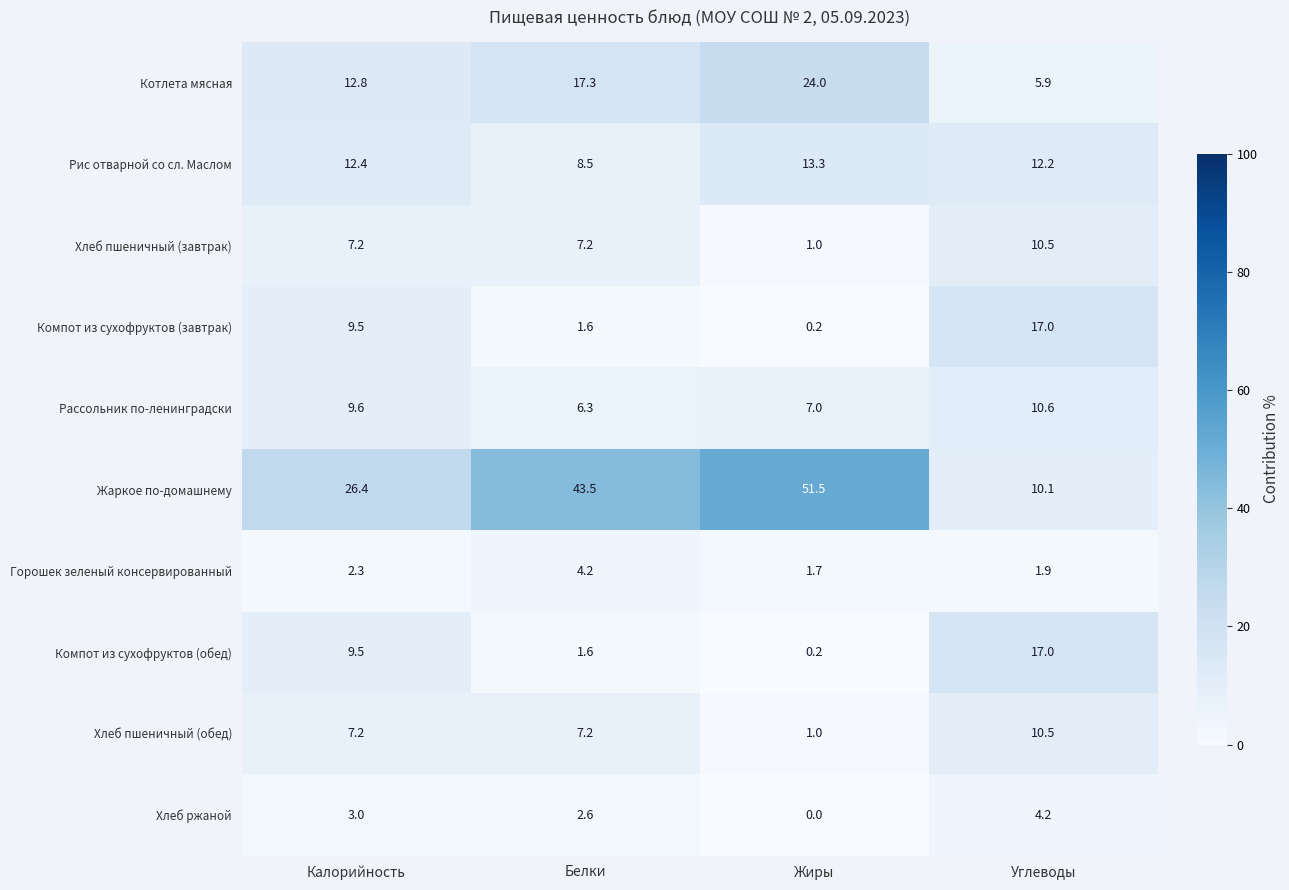

Count the number of categories in the chart.

4